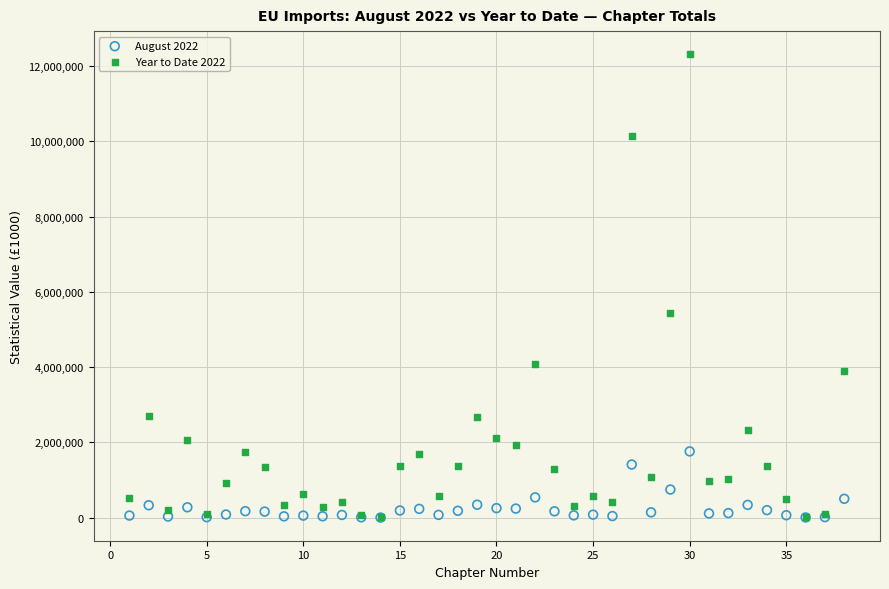

Across all series, what Y value is closest to 6159380?

5447008